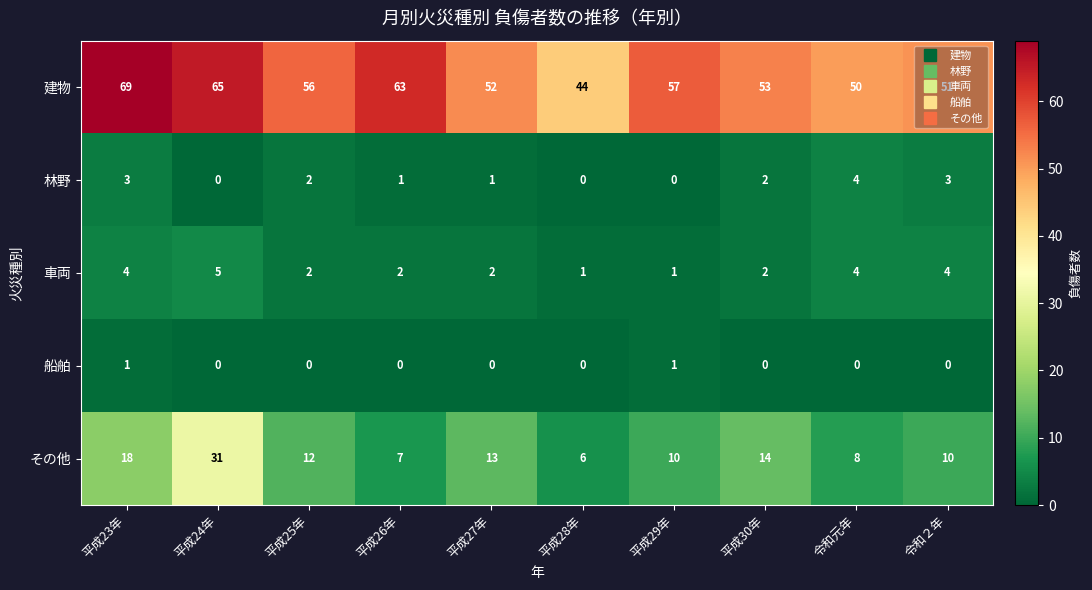

True or false: その他 has a value of 20 at 平成27年.

False